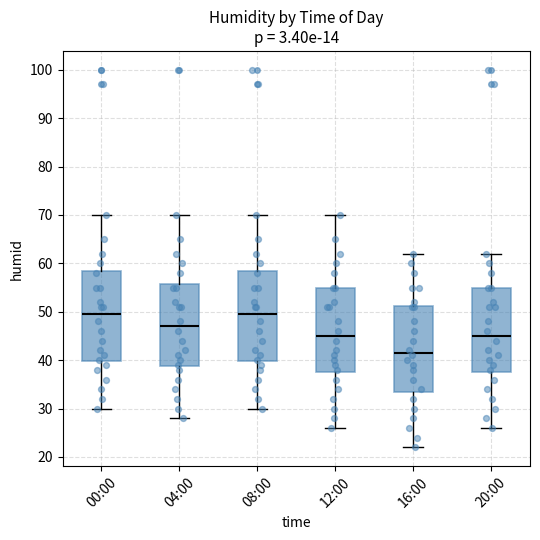

Reading left to right, read every box against the y-axis: the position of its median line, the range the box covers, and the ends of its whiskers. The values are not printed on the chart, so give them approximately, as read against the axis.

00:00: median 50, box 40 to 59, whiskers 30 to 70
04:00: median 47, box 39 to 56, whiskers 28 to 70
08:00: median 50, box 40 to 59, whiskers 30 to 70
12:00: median 45, box 38 to 55, whiskers 26 to 70
16:00: median 42, box 34 to 51, whiskers 22 to 62
20:00: median 45, box 38 to 55, whiskers 26 to 62